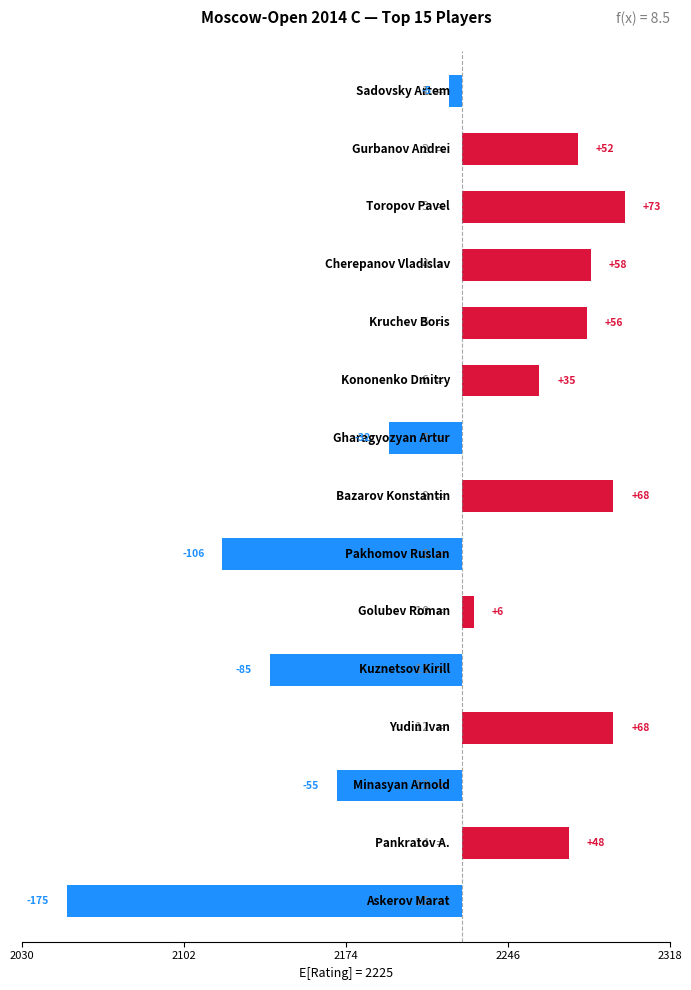

Are the bars horizontal?

Yes